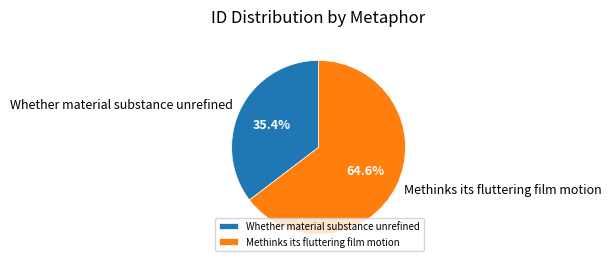

Which category has the smallest portion of the pie?

Whether material substance unrefined